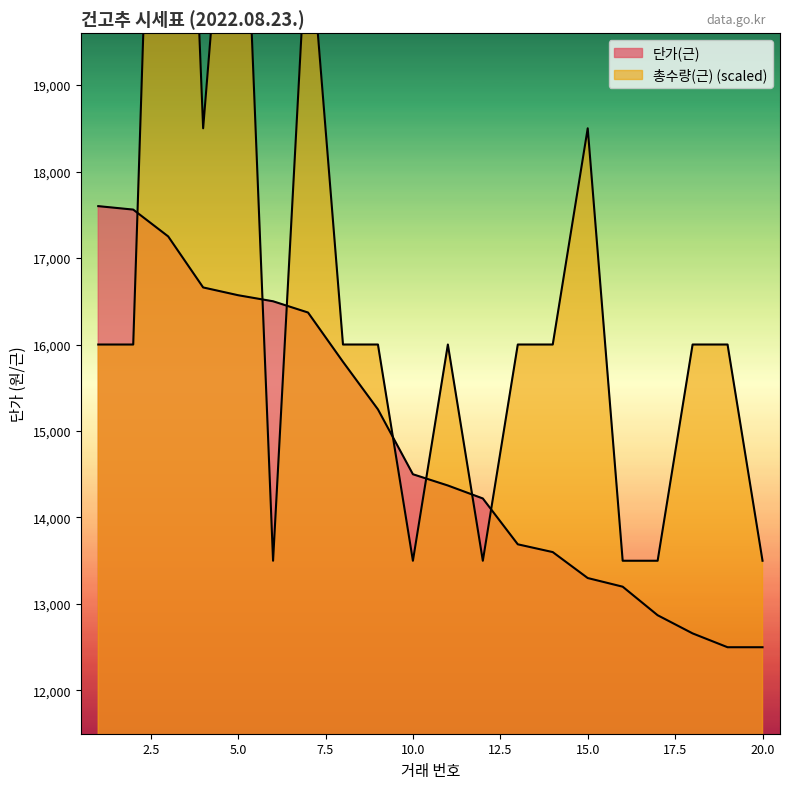

List the series in order of their overall mean, lowest first.

단가(근), 총수량(근)